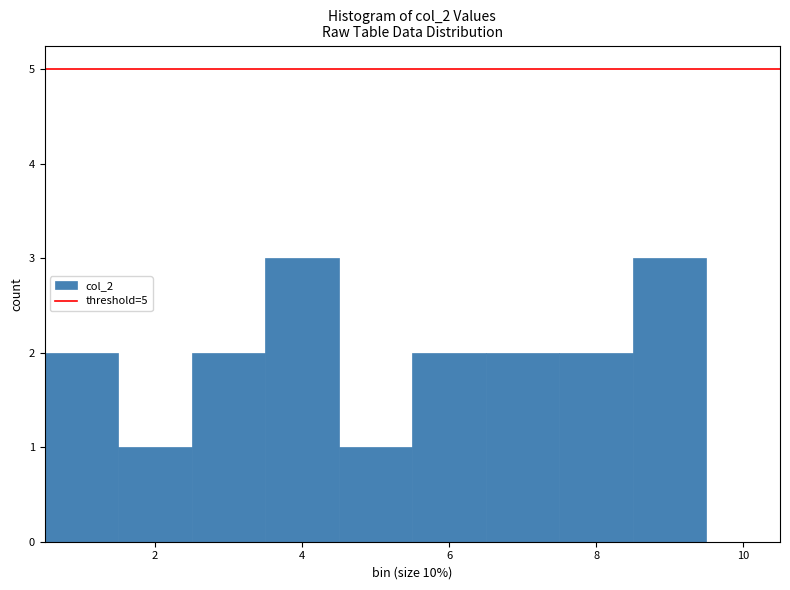

Reading left to right, transcribe this chart: for each bar, give the range it covers on the x-axis and its height. Neither the bar edges nor the heights are printed on the chart, so give them approximately, as read against the axes.

0.5 to 1.5: 2
1.5 to 2.5: 1
2.5 to 3.5: 2
3.5 to 4.5: 3
4.5 to 5.5: 1
5.5 to 6.5: 2
6.5 to 7.5: 2
7.5 to 8.5: 2
8.5 to 9.5: 3